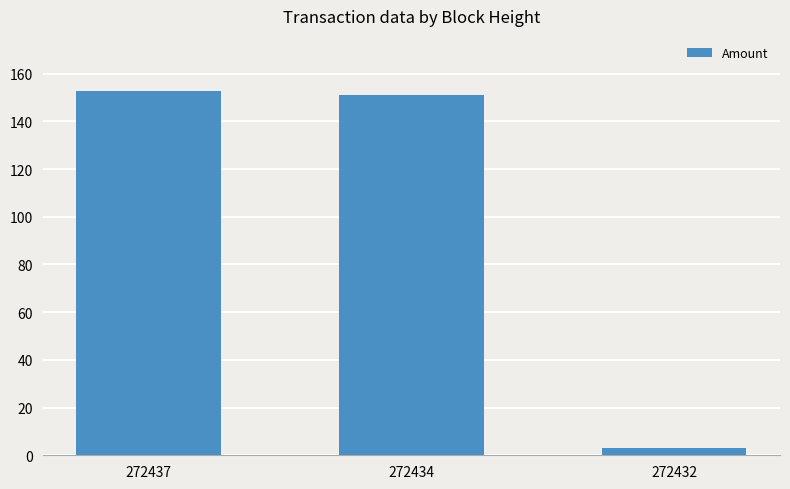

Is it true that the value at 272437 is 100.3?

False